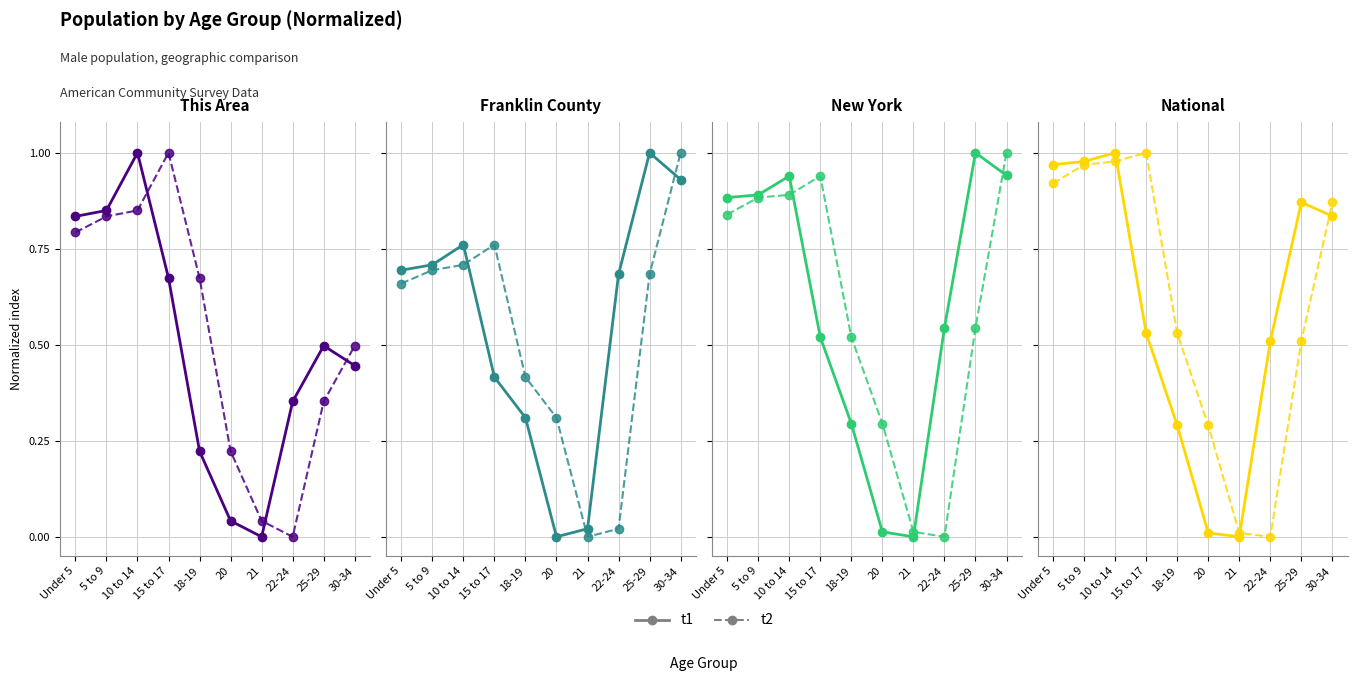

What is the average value of the t1 series?

0.6